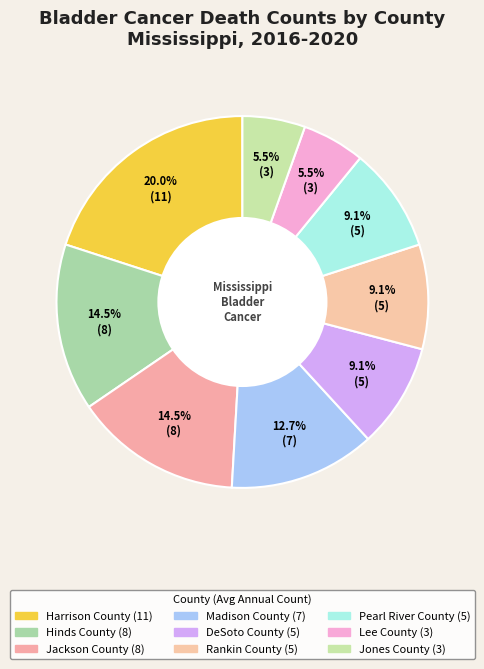

How many segments does this pie chart have?

9